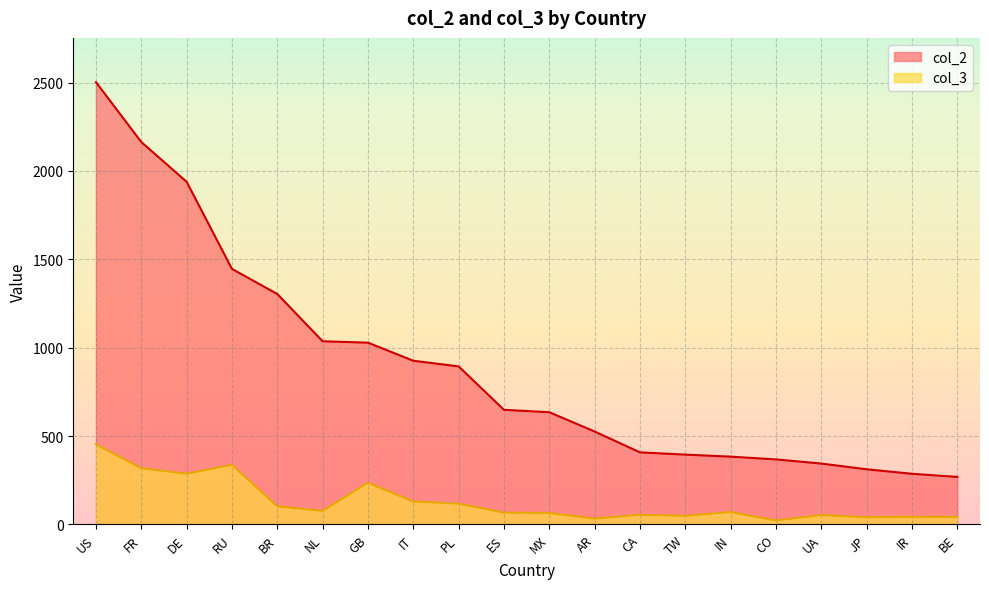

Reading left to right, what are all the values shown in this chart?

col_2: 2502.7	2163.9	1938.9	1445.9	1303.9	1036.4	1028.6	926.3	894.2	648.6	634.9	525.8	407.8	395.2	383.7	368.0	344.5	312.1	286.7	269.1
col_3: 453.2	318.0	287.0	337.1	102.4	77.0	235.9	129.8	117.8	66.8	64.7	33.5	54.6	48.7	70.1	22.7	53.0	40.7	43.2	42.4